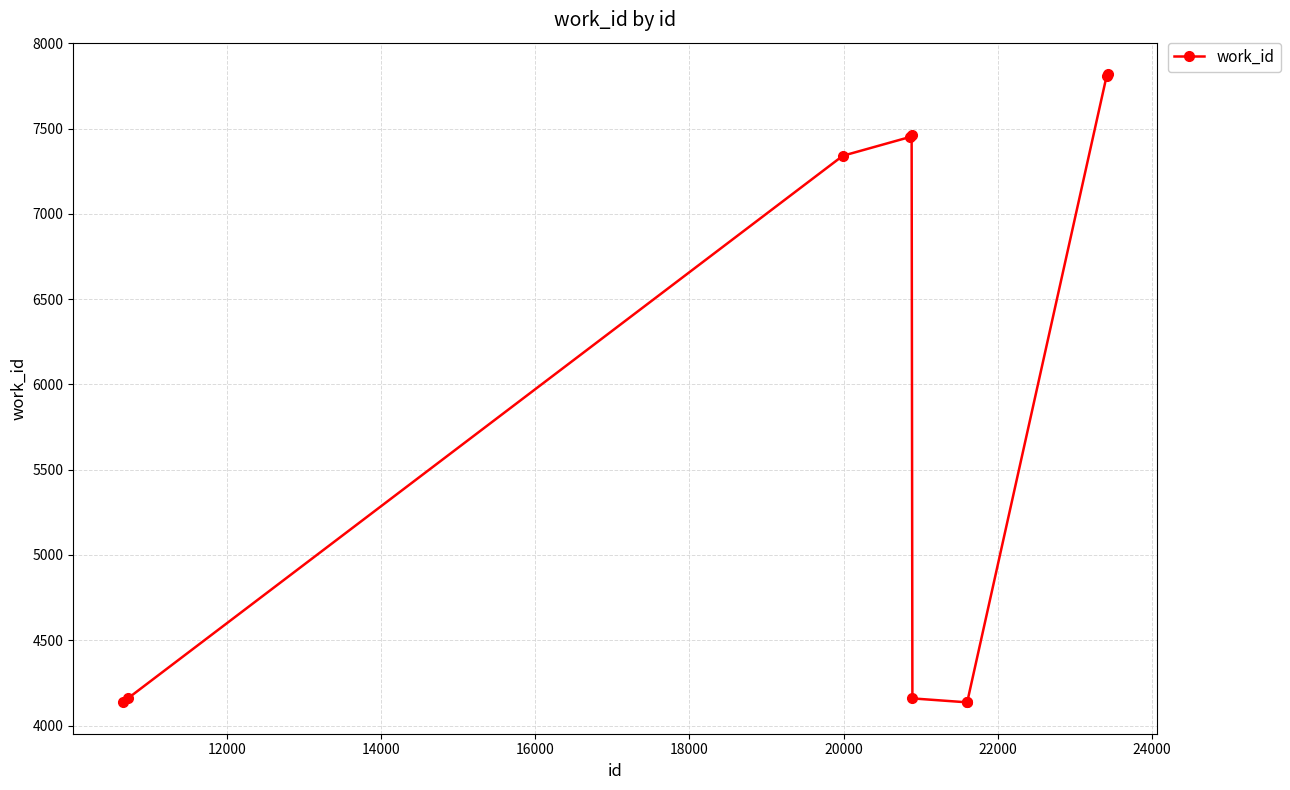

What is the maximum value shown in the chart?

7820